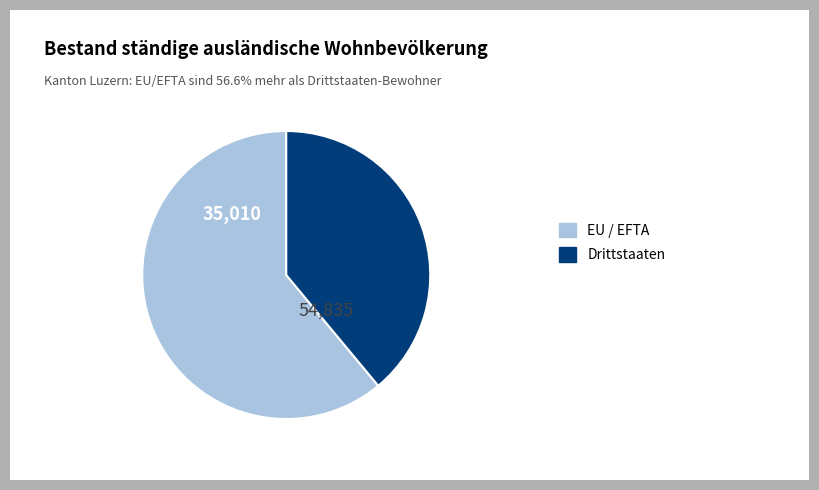

Does any single category account for the majority?

Yes